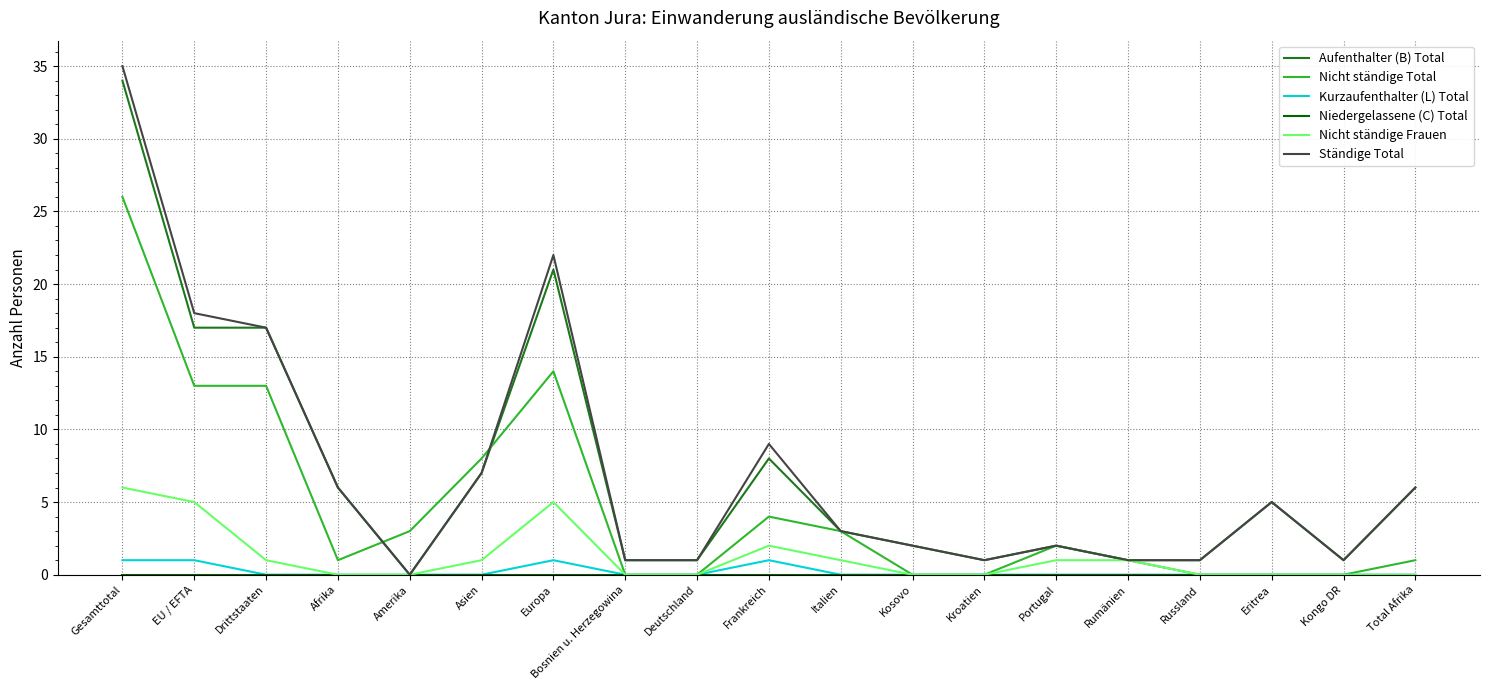

What position from the left is Bosnien u. Herzegowina?

8